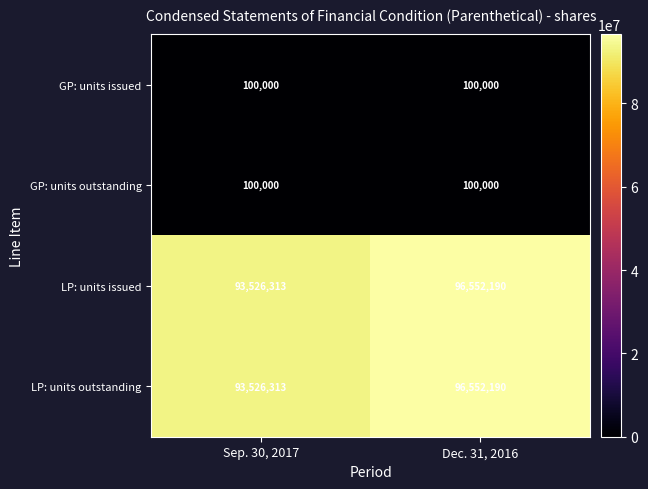

The value of LP: units issued at Dec. 31, 2016 is 96552190. True or false?

True